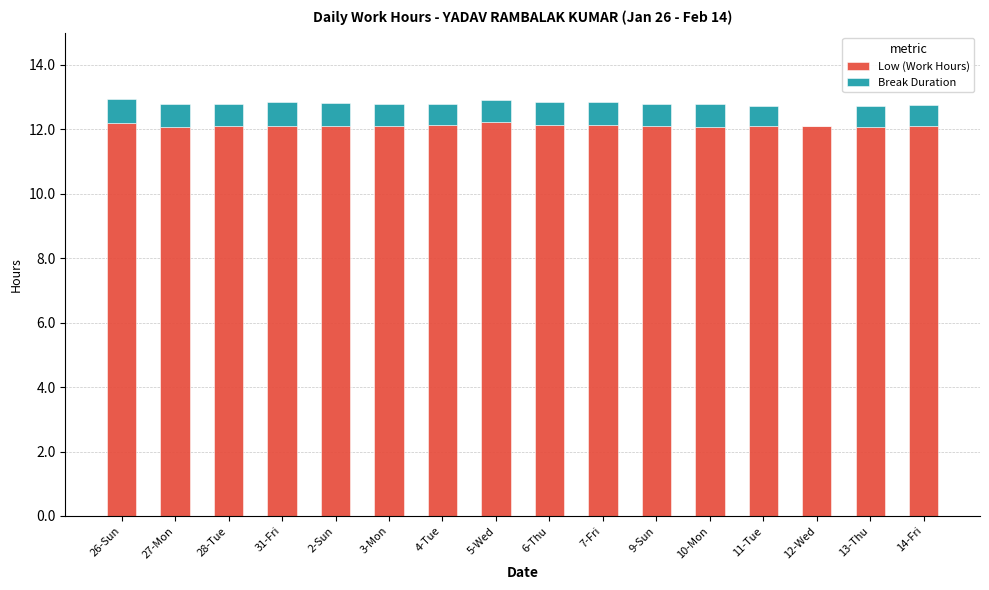

What is the total value across all series at 3-Mon?

12.8